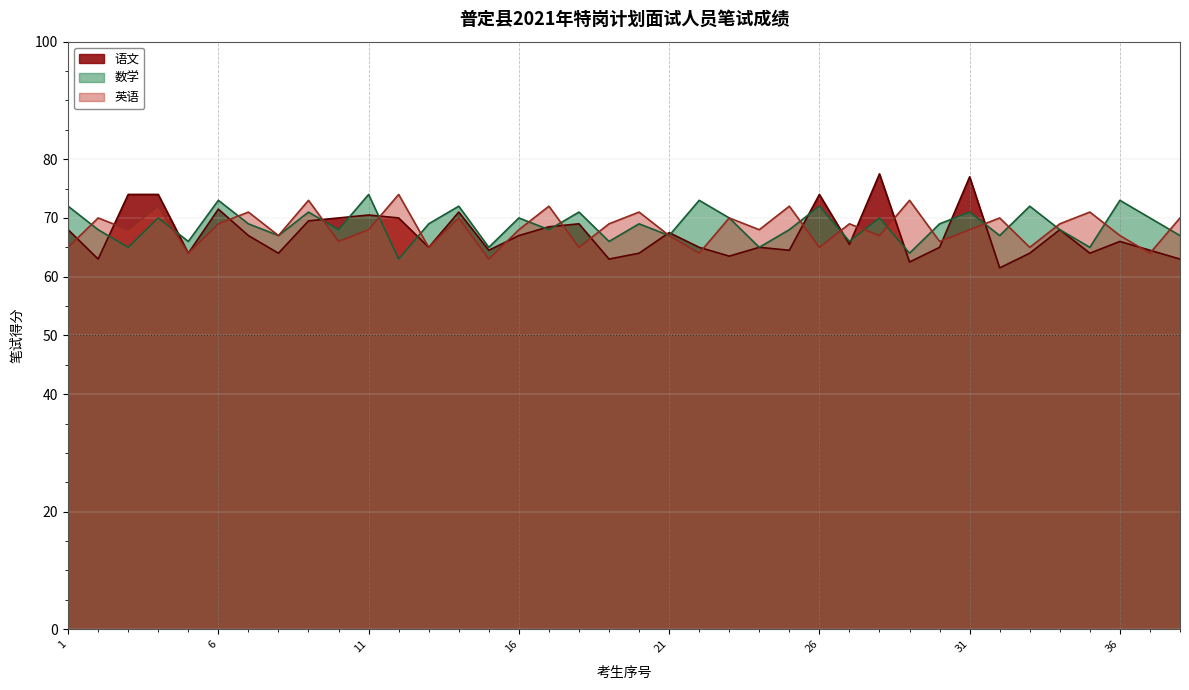

Reading left to right, extract all data points from this chart.

语文: 68.0	63.0	74.0	74.0	64.0	71.5	67.0	64.0	69.5	70.0	70.5	70.0	65.0	71.0	64.5	67.0	68.5	69.0	63.0	64.0	67.5	65.0	63.5	65.0	64.5	74.0	65.5	77.5	62.5	65.0	77.0	61.5	64.0	68.0	64.0	66.0	64.5	63.0
数学: 72.0	68.0	65.0	70.0	66.0	73.0	69.0	67.0	71.0	68.0	74.0	63.0	69.0	72.0	65.0	70.0	68.0	71.0	66.0	69.0	67.0	73.0	70.0	65.0	68.0	72.0	66.0	70.0	64.0	69.0	71.0	67.0	72.0	68.0	65.0	73.0	70.0	67.0
英语: 65.0	70.0	68.0	72.0	64.0	69.0	71.0	67.0	73.0	66.0	68.0	74.0	65.0	70.0	63.0	68.0	72.0	65.0	69.0	71.0	67.0	64.0	70.0	68.0	72.0	65.0	69.0	67.0	73.0	66.0	68.0	70.0	65.0	69.0	71.0	67.0	64.0	70.0